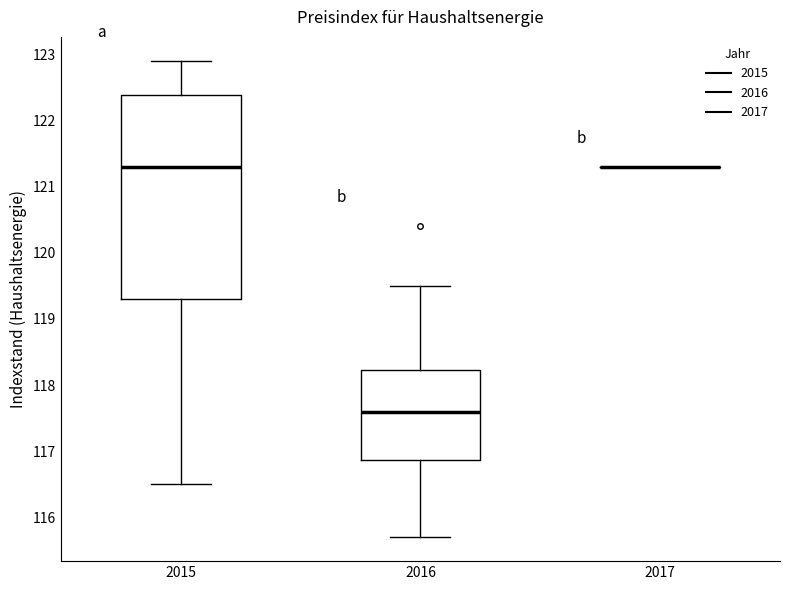

Reading left to right, transcribe this box plot: for each box, give where its median line is, the range the box spans, and where its two whiskers end, as read against the y-axis. The values are not printed on the chart, so give them approximately, as read against the axis.

2015: median 121.3, box 119.3 to 122.4, whiskers 116.5 to 122.9
2016: median 117.6, box 116.9 to 118.2, whiskers 115.7 to 119.5
2017: box collapsed to a line at 121.3, whiskers 121.3 to 121.3